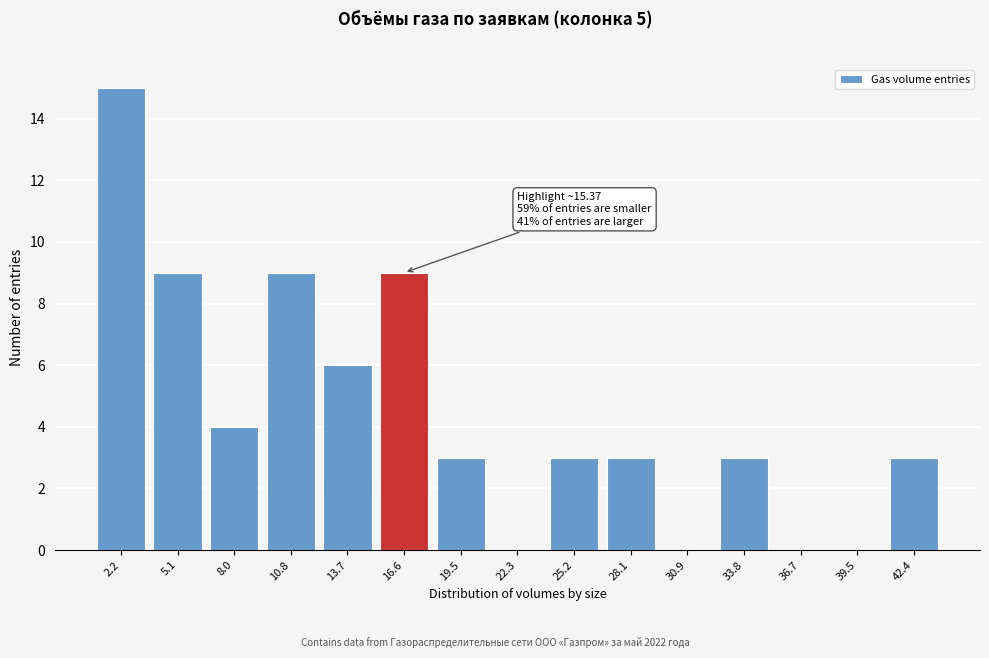

Reading right to left, transcribe all the data shown in this chart.

42.4=3	39.5=0	36.7=0	33.8=3	30.9=0	28.1=3	25.2=3	22.3=0	19.5=3	16.6=9	13.7=6	10.8=9	8.0=4	5.1=9	2.2=15